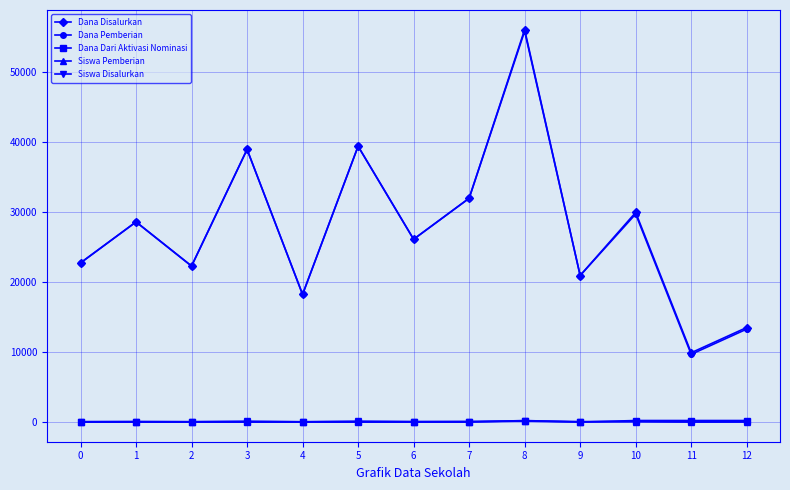

Between 1 and 10, which series saw the biggest shift?

Dana Disalurkan